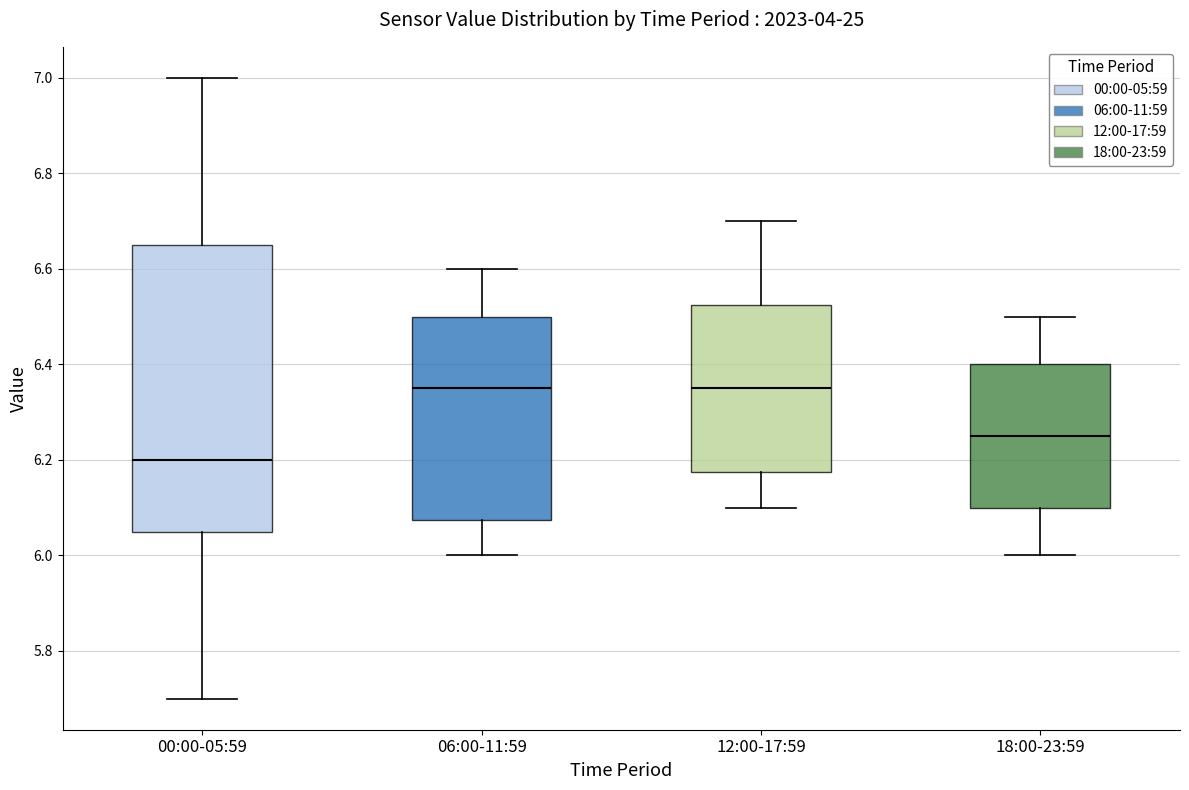

Reading left to right, transcribe this box plot: for each box, give where its median line is, the range the box spans, and where its two whiskers end, as read against the y-axis. The values are not printed on the chart, so give them approximately, as read against the axis.

00:00-05:59: median 6.20, box 6.06 to 6.66, whiskers 5.70 to 7.00
06:00-11:59: median 6.36, box 6.08 to 6.50, whiskers 6.00 to 6.60
12:00-17:59: median 6.36, box 6.18 to 6.52, whiskers 6.10 to 6.70
18:00-23:59: median 6.26, box 6.10 to 6.40, whiskers 6.00 to 6.50